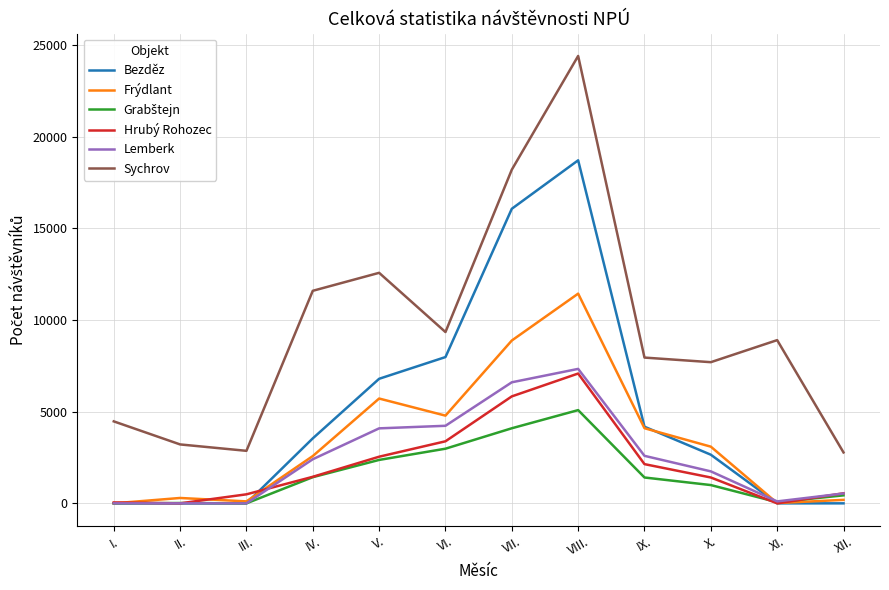

What is the sum of all Lemberk values?

29646